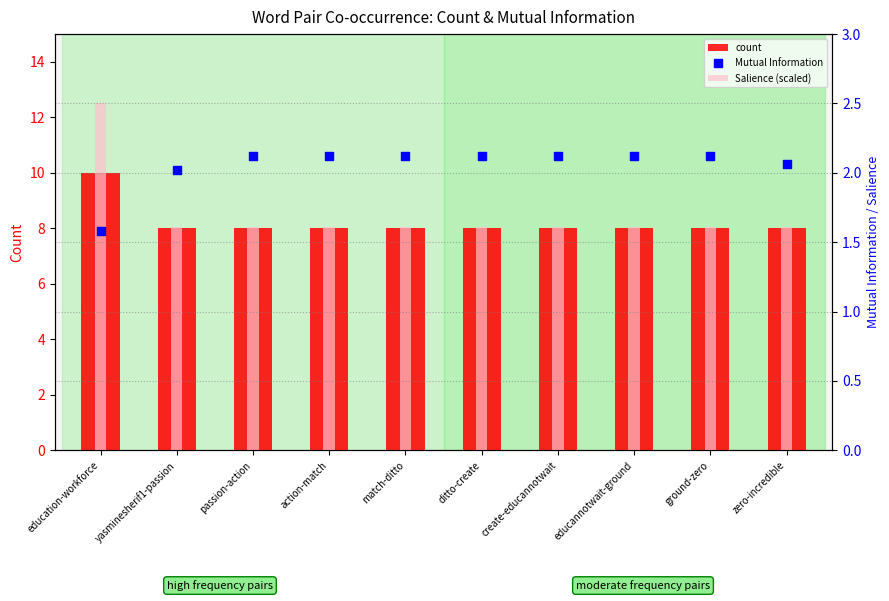

Which series has the widest spread of Y values?

count